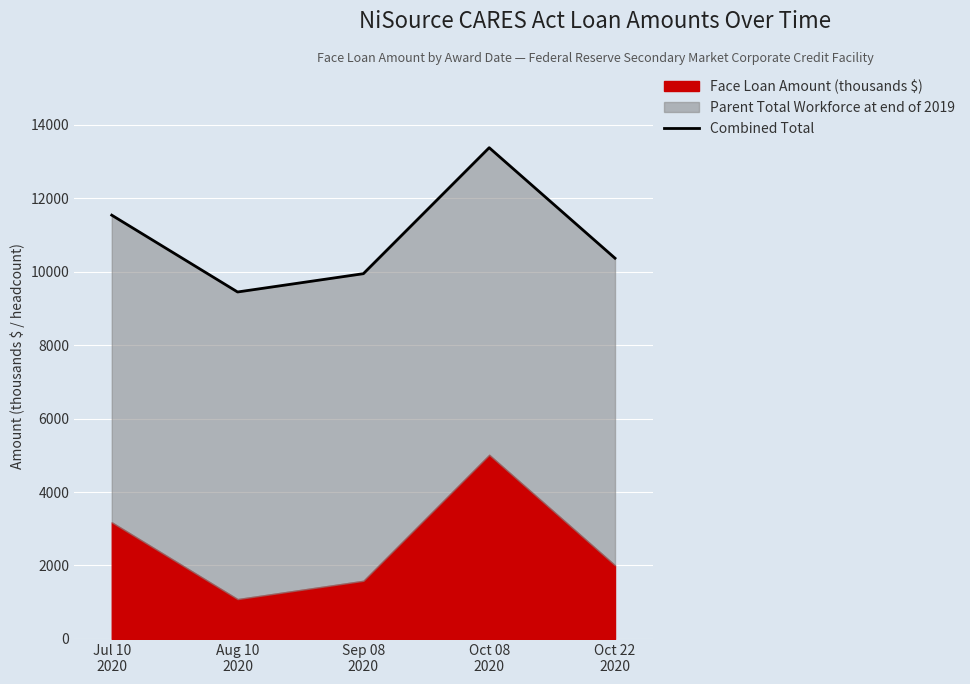

List the labels in order of value, largest first.

Oct 08
2020, Jul 10
2020, Oct 22
2020, Sep 08
2020, Aug 10
2020